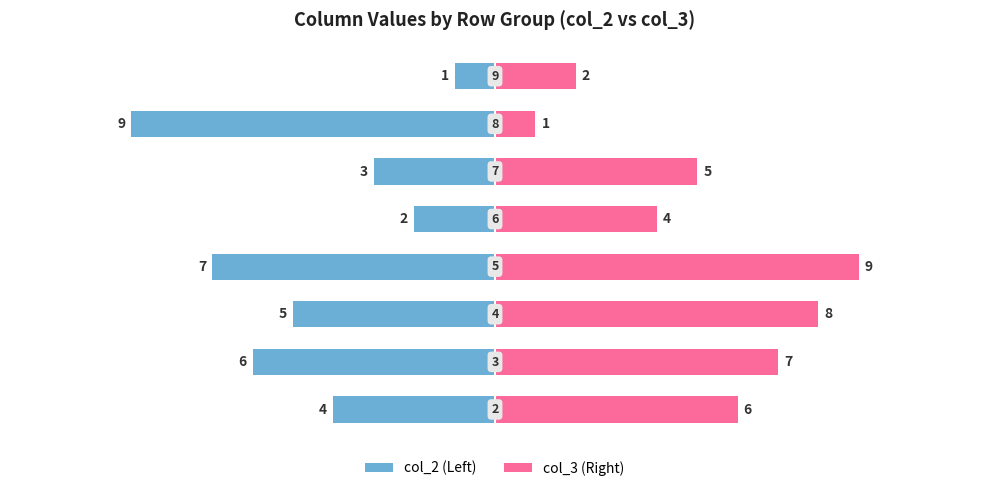

Between 2 and 3, which series saw the biggest shift?

col_2 (Left)